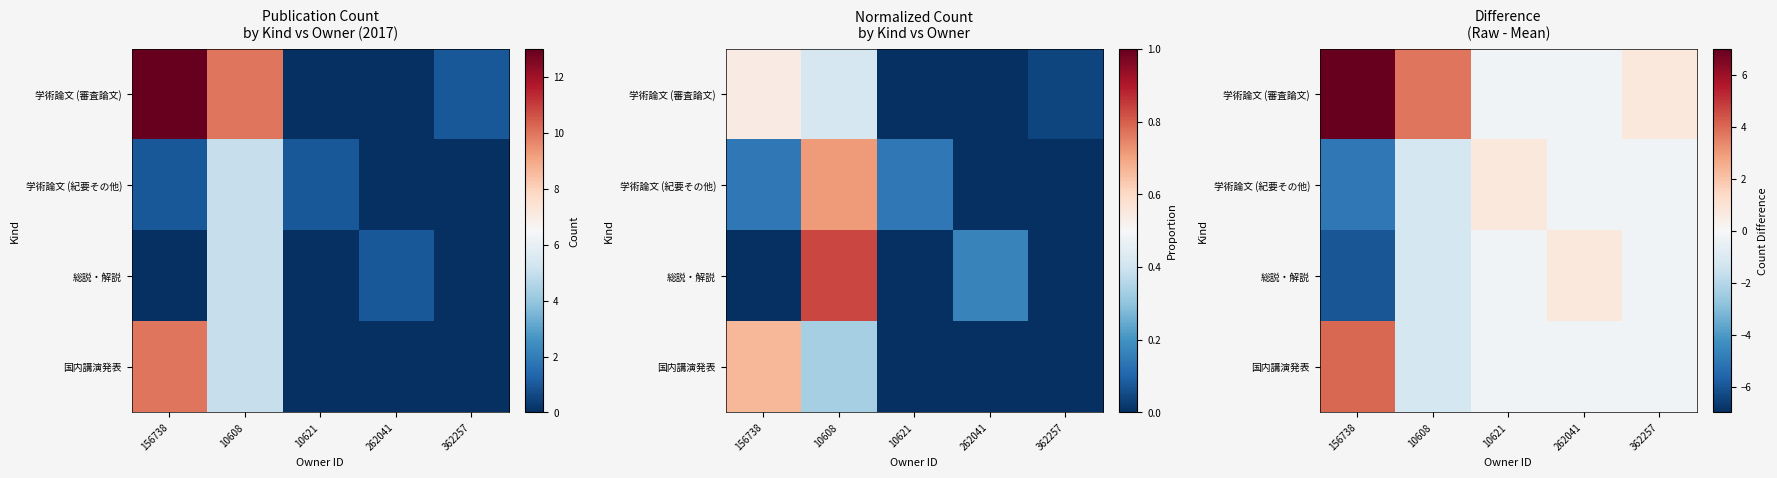

How many series are shown in this chart?

4